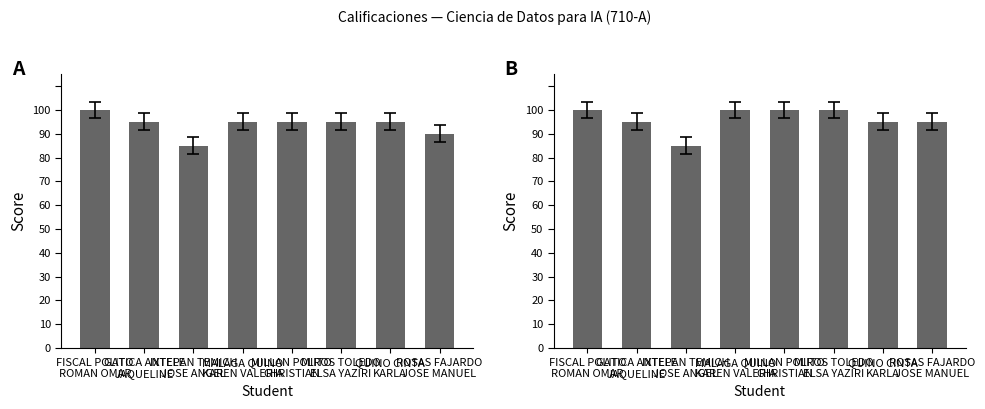

Where is U2 nearest to the value 92?

GATICA ANTELE
JAQUELINE